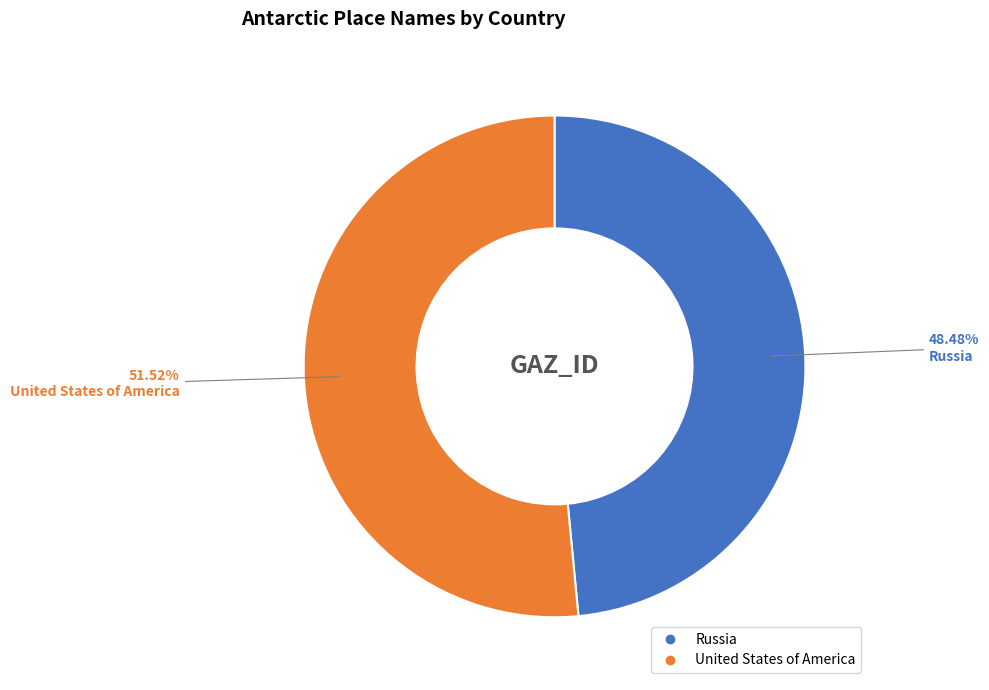

How many slices are in this pie chart?

2